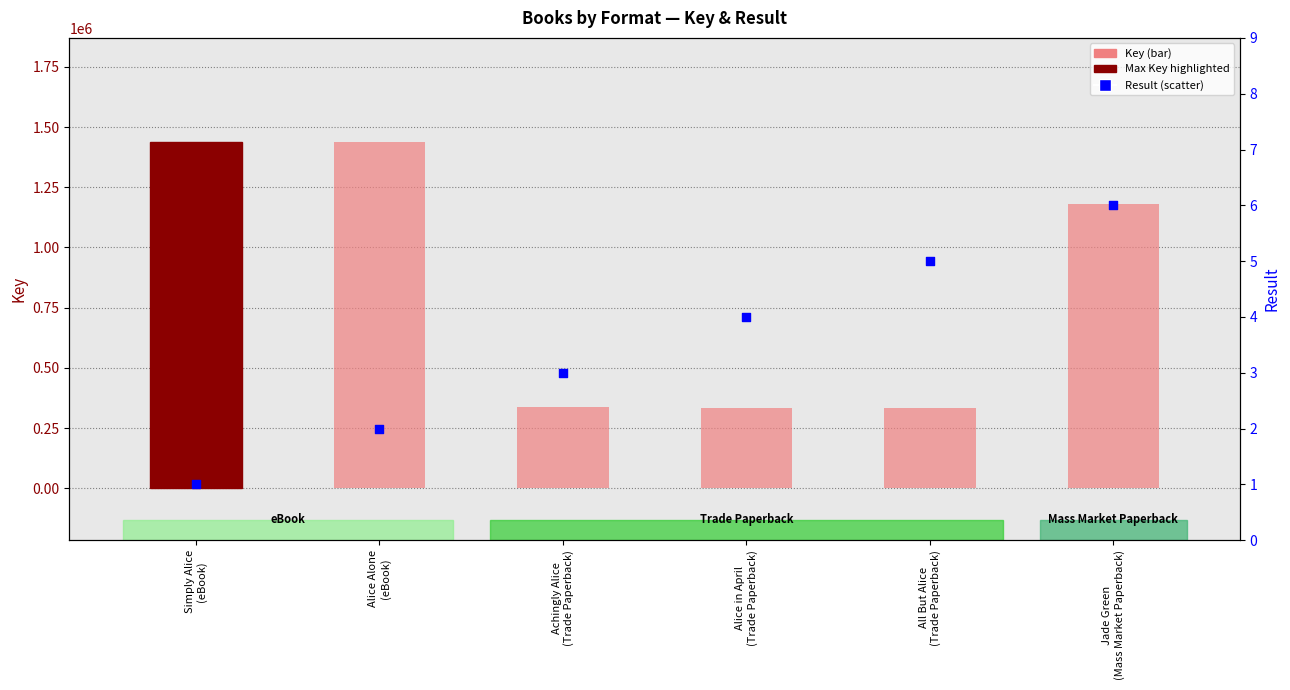

Which series contains the highest Y value?

Key